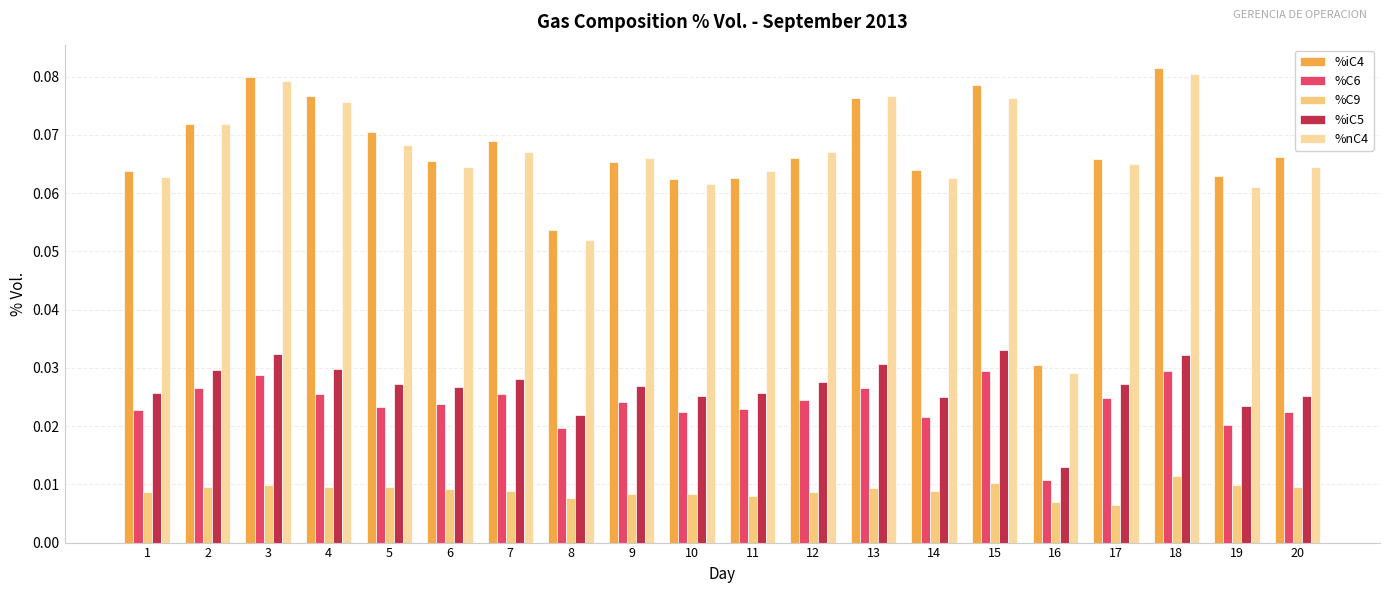

What is the sum of all %iC4 values?

1.3